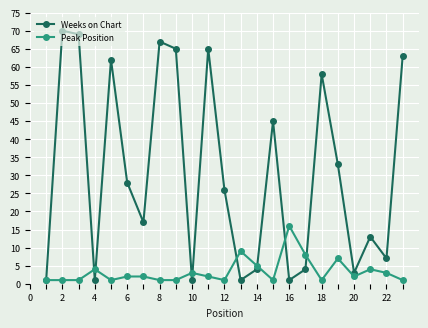

True or false: Peak Position and Weeks on Chart intersect in this chart.

True